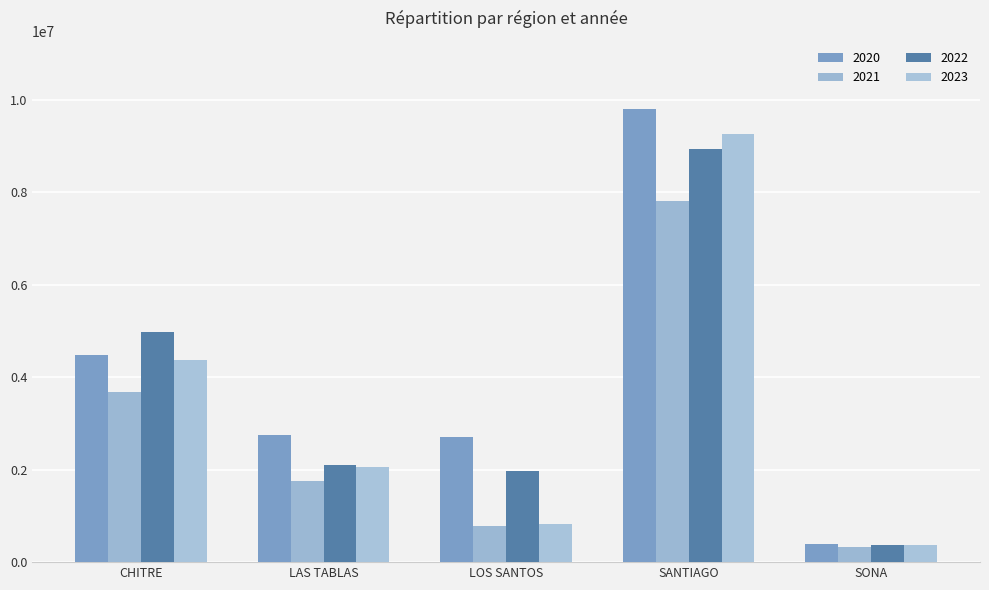

What is the difference between the maximum and second lowest values in the 2020 series?

7103139.2